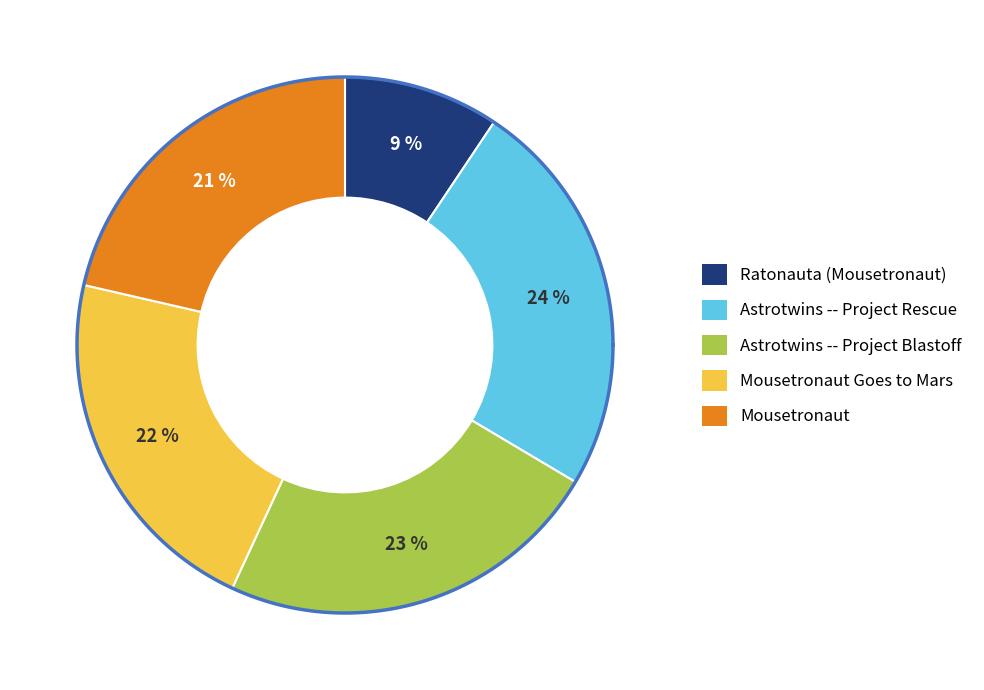

What percentage is the Astrotwins -- Project Rescue slice, to the nearest percent?

24%